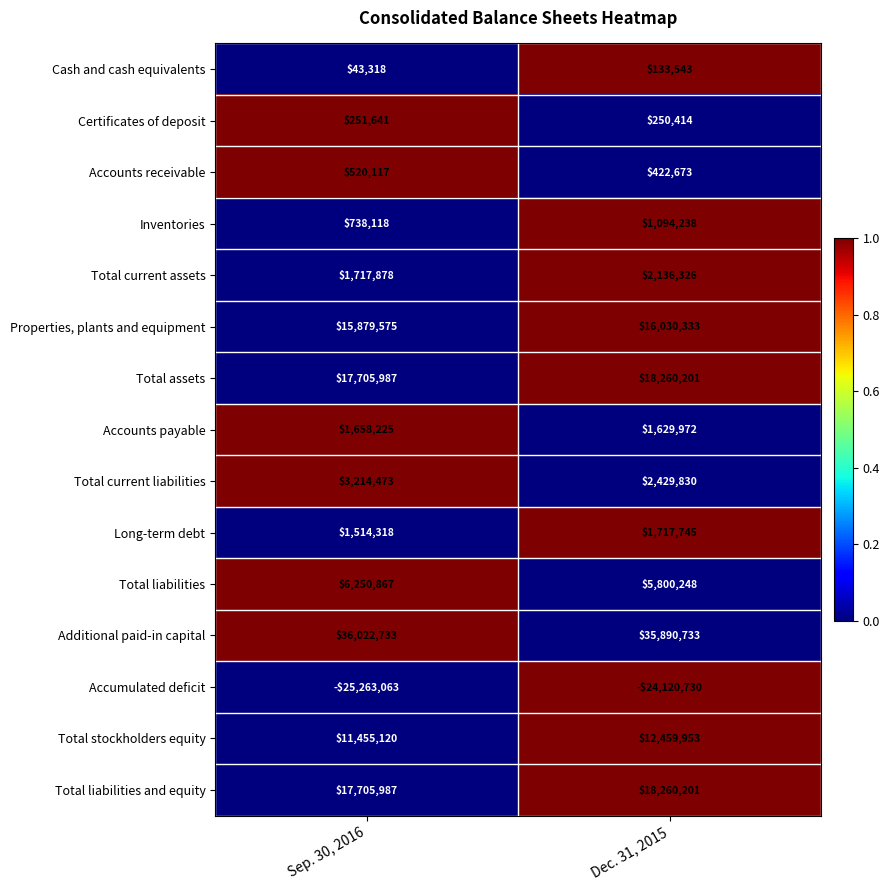

Reading right to left, extract all data points from this chart.

Cash and cash equivalents: 133543	43318
Certificates of deposit: 250414	251641
Accounts receivable: 422673	520117
Inventories: 1094238	738118
Total current assets: 2136326	1717878
Properties, plants and equipment: 16030333	15879575
Total assets: 18260201	17705987
Accounts payable: 1629972	1658225
Total current liabilities: 2429830	3214473
Long-term debt: 1717745	1514318
Total liabilities: 5800248	6250867
Additional paid-in capital: 35890733	36022733
Accumulated deficit: -24120730	-25263063
Total stockholders equity: 12459953	11455120
Total liabilities and equity: 18260201	17705987